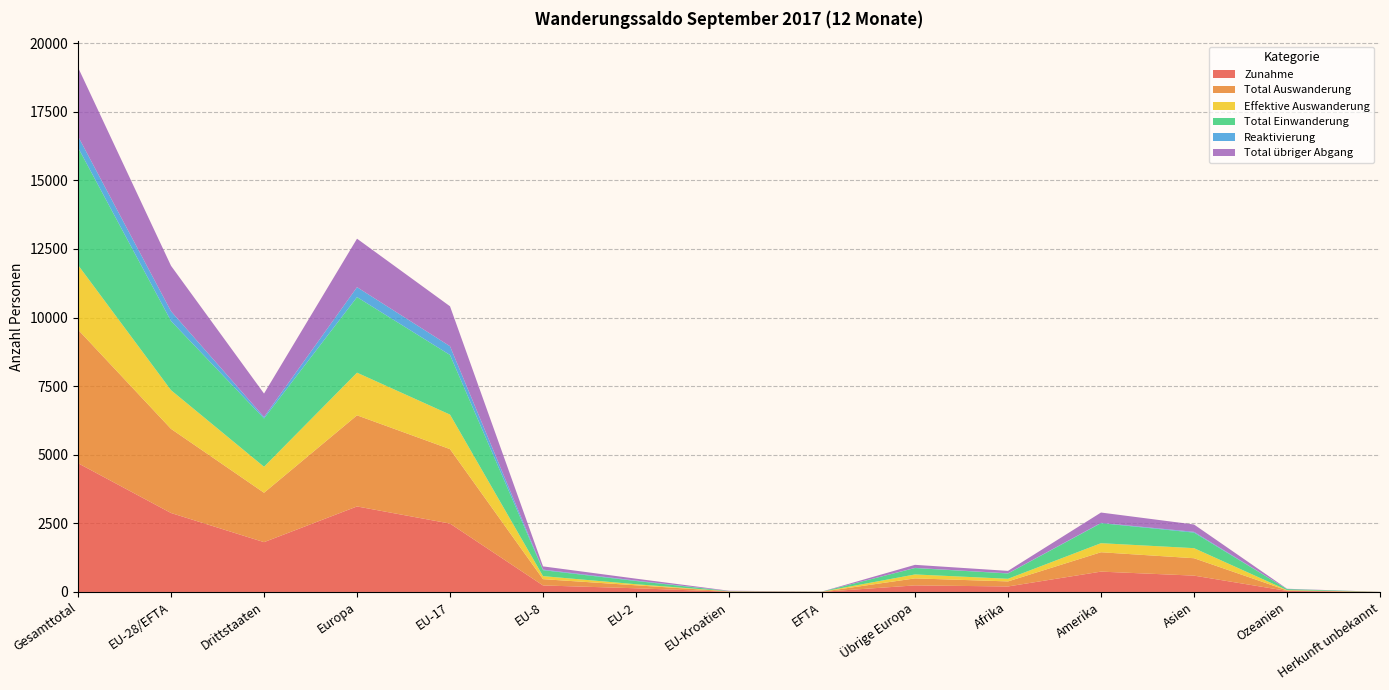

Reading left to right, what are all the values shown in this chart?

Zunahme: 4692	2877	1815	3116	2492	237	134	9	5	239	200	741	595	38	2
Total Auswanderung: 4866	3066	1800	3321	2713	229	108	13	3	255	184	706	634	20	1
Effektive Auswanderung: 2357	1410	947	1554	1258	111	39	1	1	144	96	330	367	10	0
Total Einwanderung: 4281	2521	1760	2754	2173	217	118	9	4	233	193	729	567	36	2
Reaktivierung: 411	356	55	362	319	20	16	0	1	6	7	12	28	2	0
Total übriger Abgang: 2509	1656	853	1767	1455	118	69	12	2	111	88	376	267	10	1